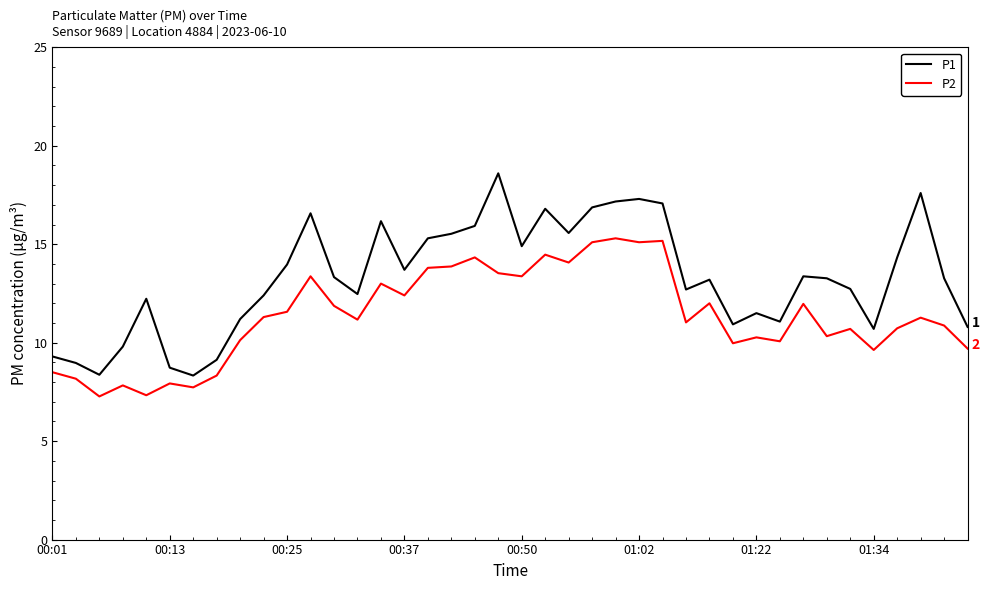

Does the chart have visible grid lines?

No